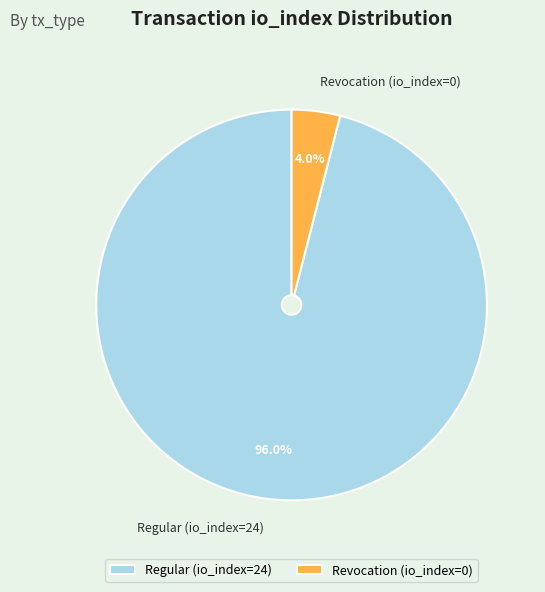

Which category has the smallest portion of the pie?

Revocation (io_index=0)